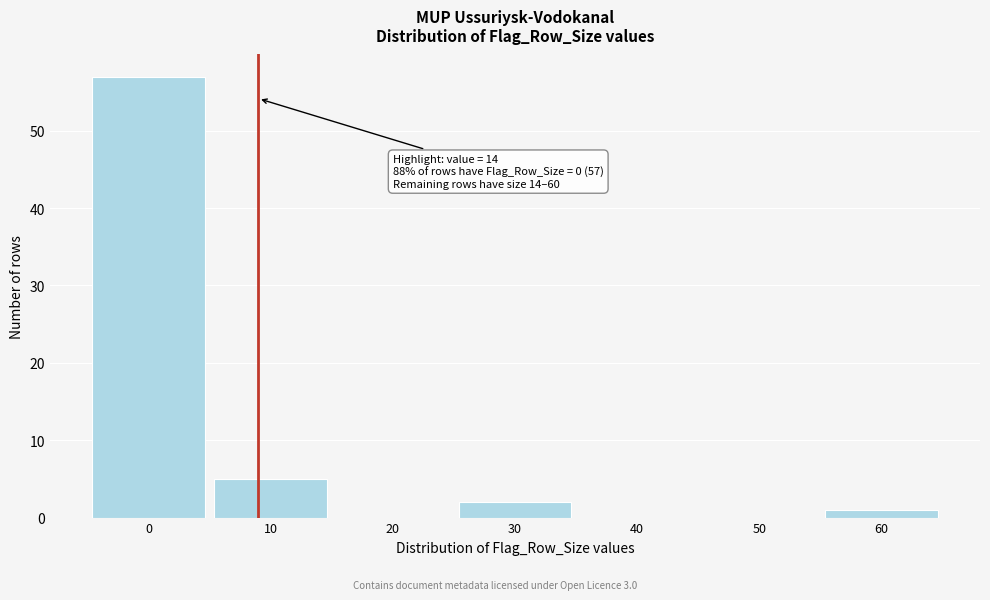

Reading left to right, extract all data points from this chart.

0=57	10=5	20=0	30=2	40=0	50=0	60=1